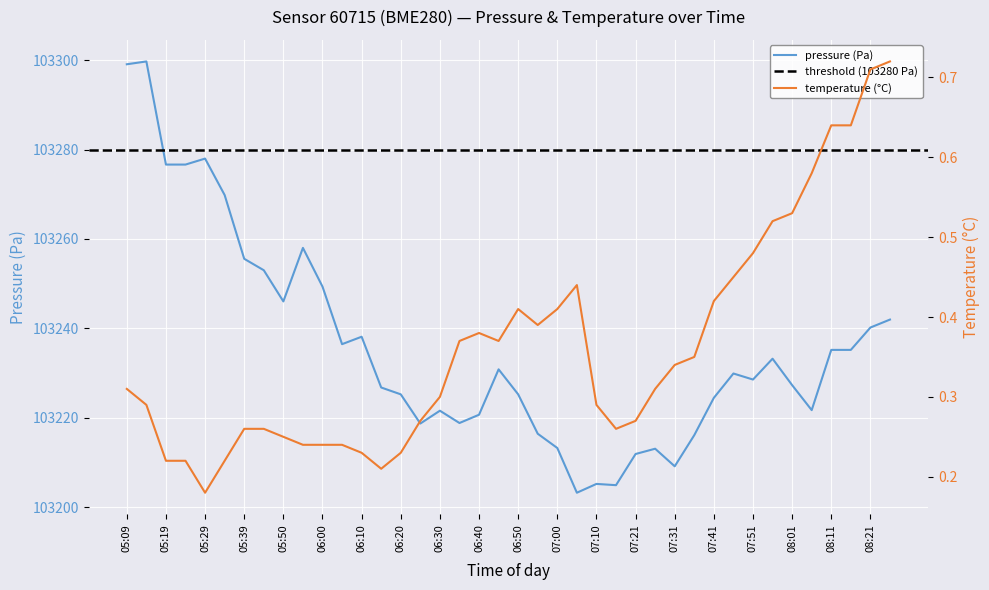

Which series has the largest range (max minus min)?

pressure (Pa)